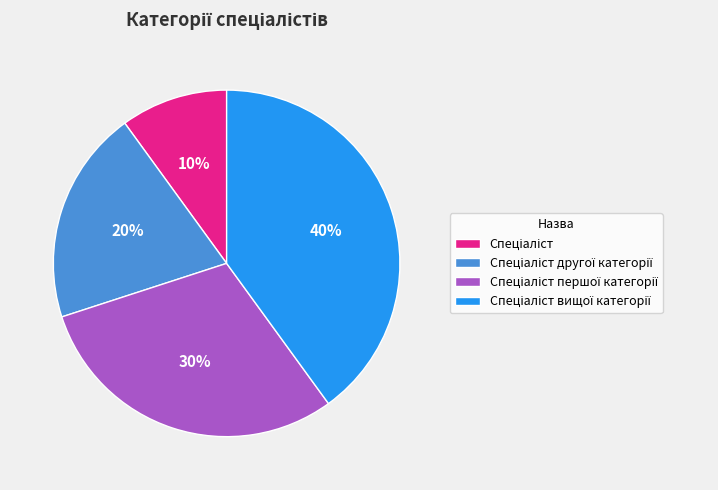

To the nearest percent, what is the average slice percentage?

25%